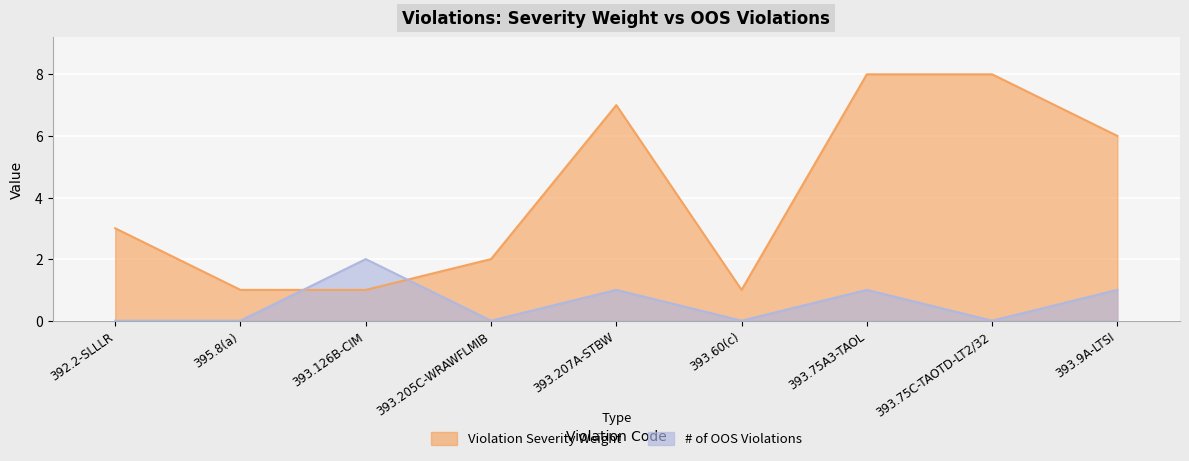

Count the Violation Severity Weight values in the range 1 to 7.

7